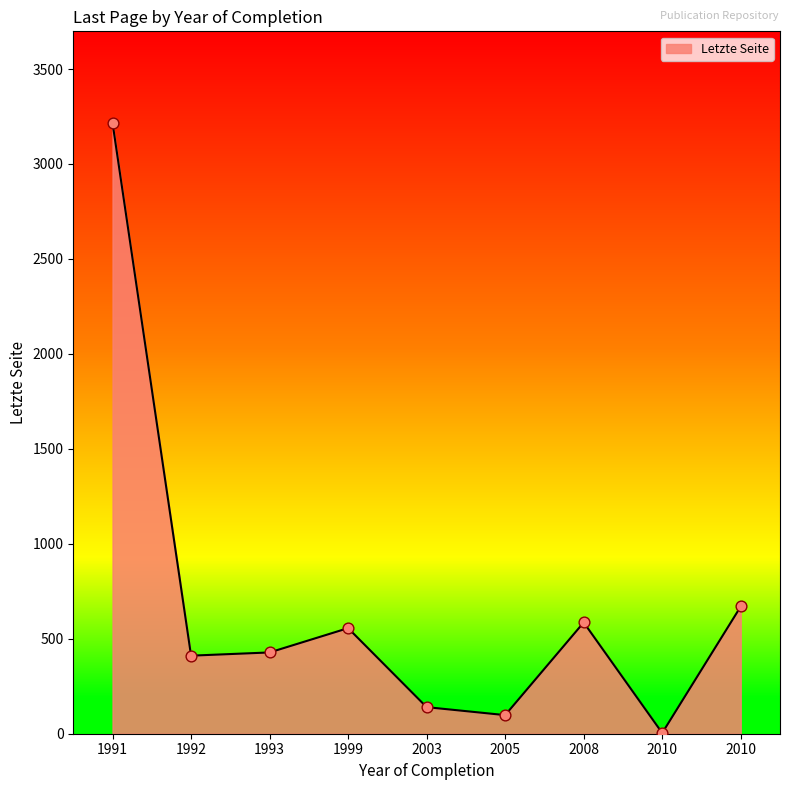

Between 2008 and 2010, which is larger?

2008